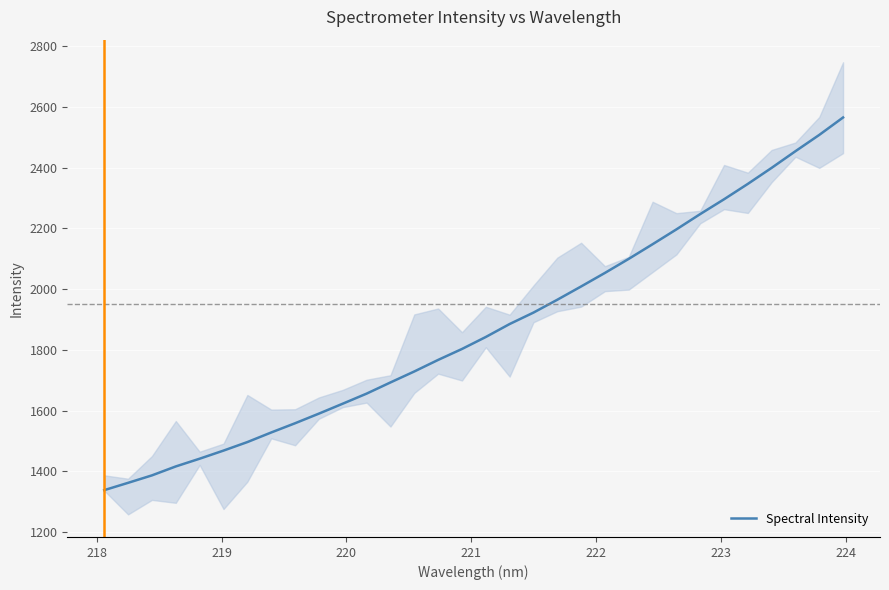

How many values exceed 1842?

16